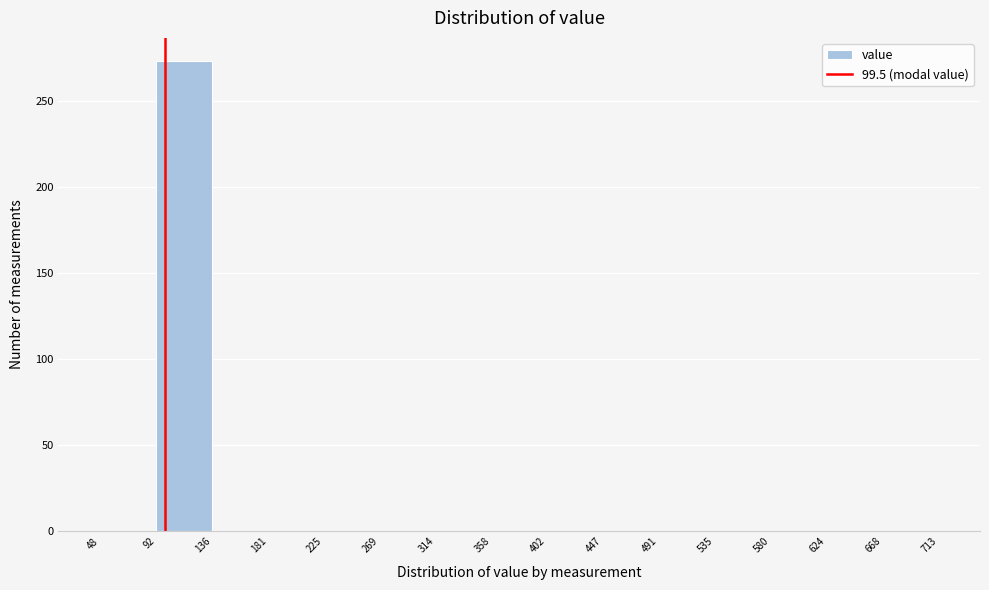

Reading left to right, list every bar in this chart as the range it spans on the x-axis followed by its height. The values are not printed on the chart, so give them approximately, as read against the axis.

48 to 92: 0
92 to 136: 275
136 to 181: 0
181 to 225: 0
225 to 269: 0
269 to 314: 0
314 to 358: 0
358 to 402: 0
402 to 447: 0
447 to 491: 0
491 to 535: 0
535 to 580: 0
580 to 624: 0
624 to 668: 0
668 to 713: 0